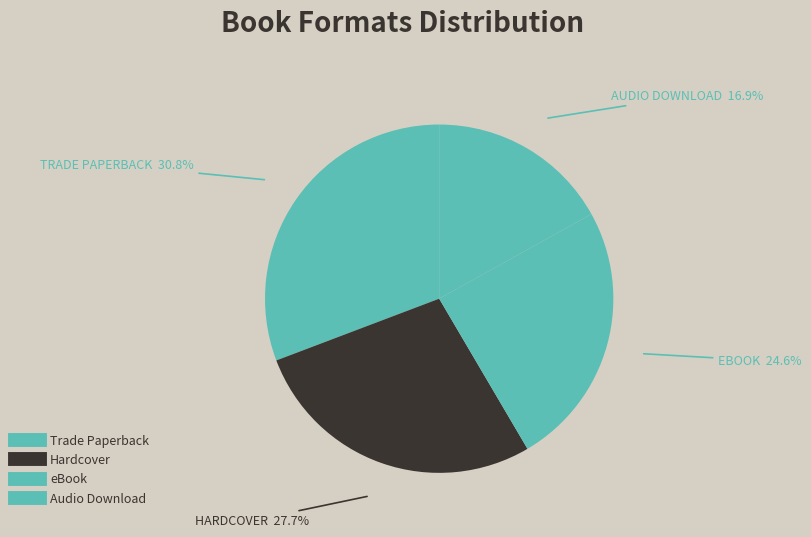

Do Audio Download and Hardcover together represent more than half of the pie?

No